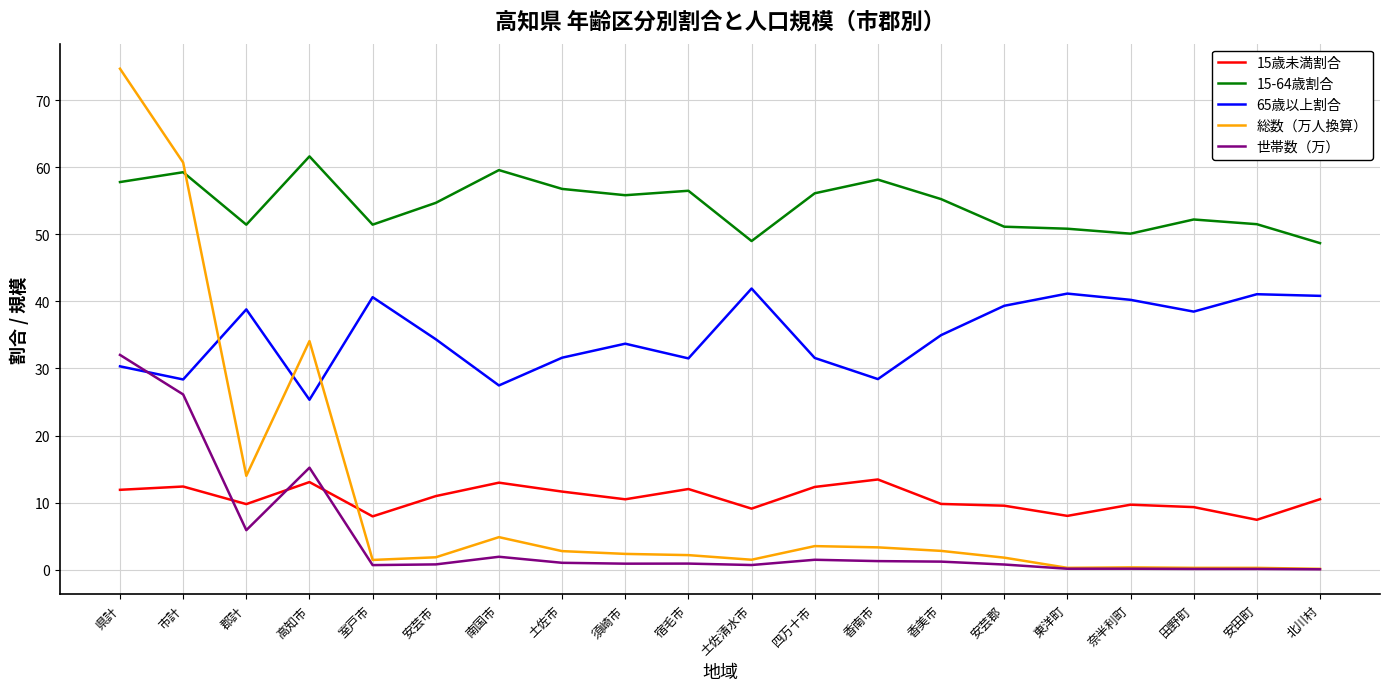

True or false: 15-64歳割合 and 15歳未満割合 cross at least once.

False